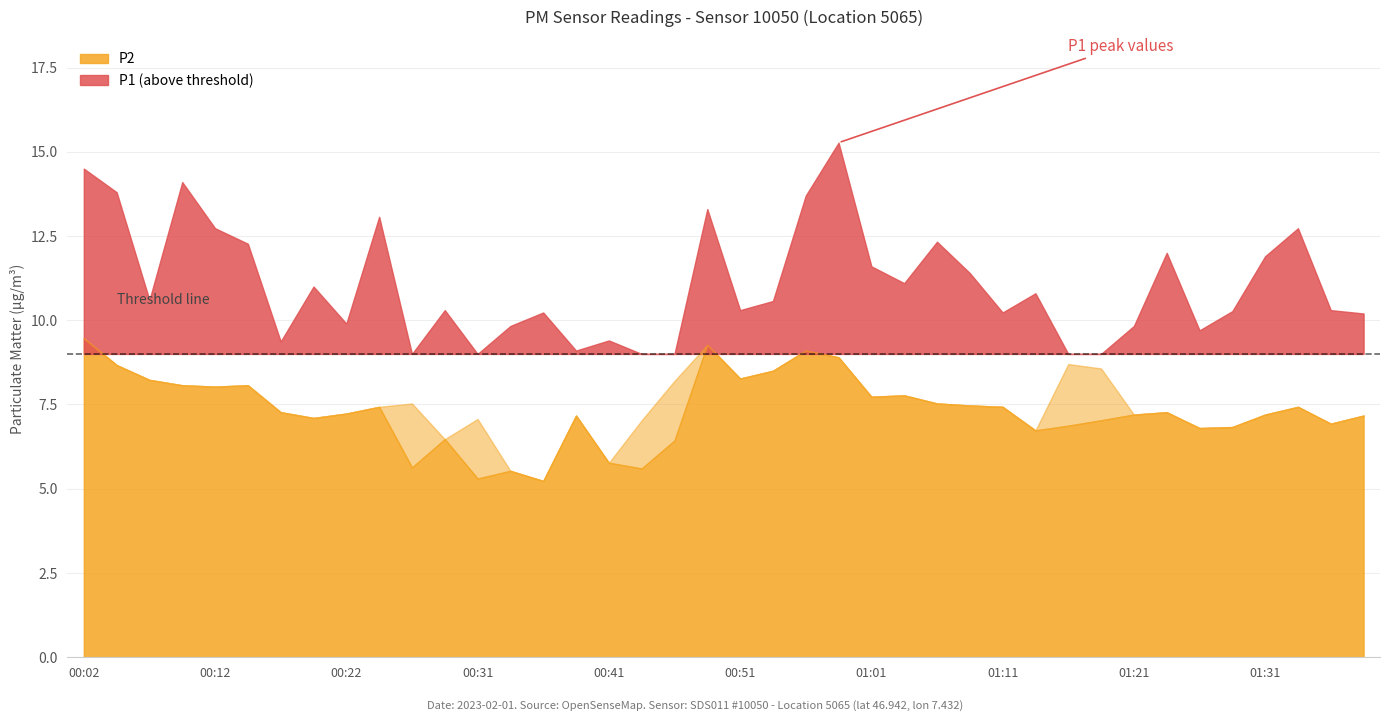

Read the P1 value at 00:44.

7.0